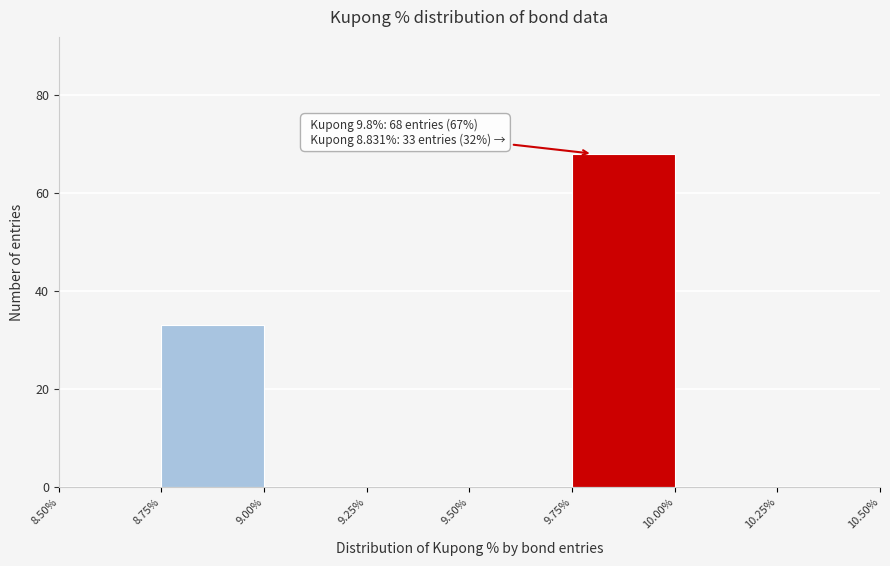

Over which range of the x-axis is the bar tallest?

9.75% to 10.00%